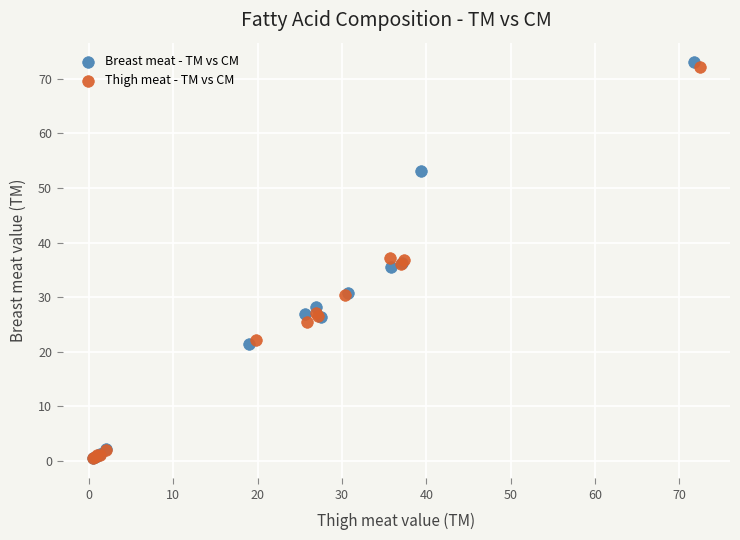

What are all the series names shown in the legend?

Breast meat - TM vs CM, Thigh meat - TM vs CM